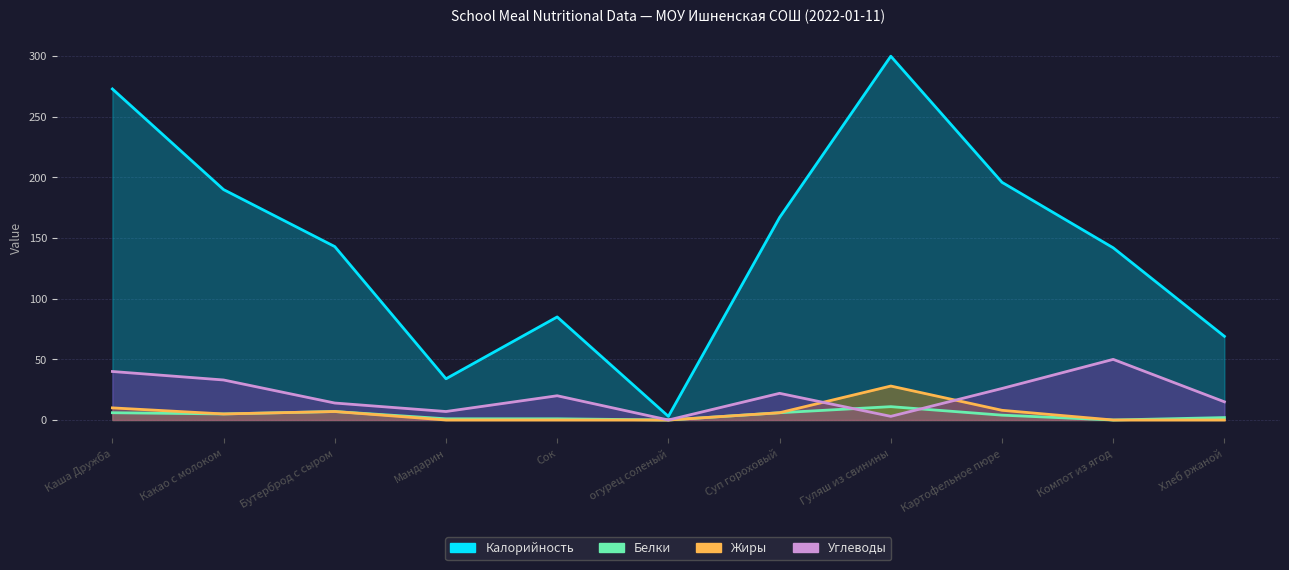

What is the difference between the Белки values at Хлеб ржаной and Каша Дружба?

4